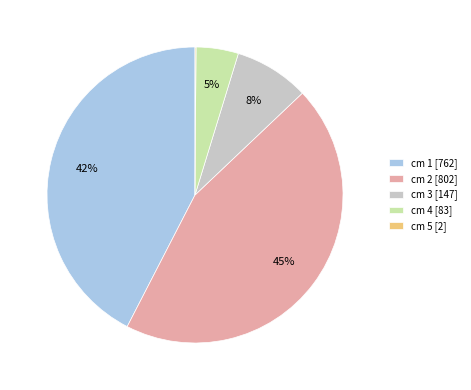

What is the largest slice in the pie chart?

cm 2 [802]